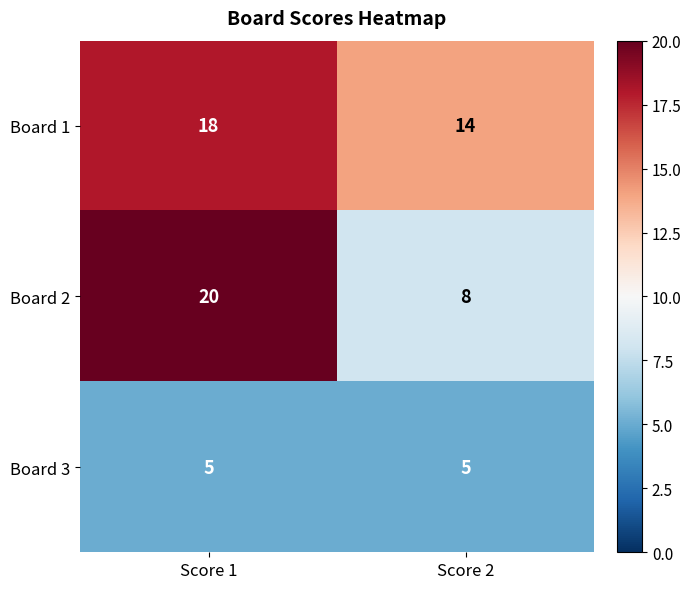

Rank the series at Score 1 from lowest to highest value.

Board 3, Board 1, Board 2